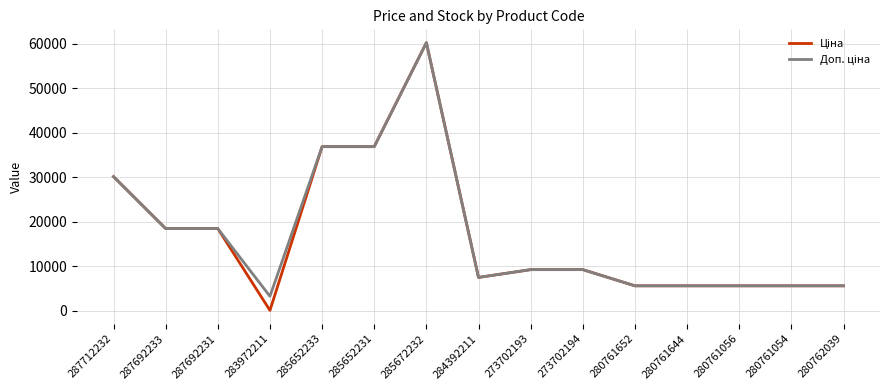

Which label corresponds to the smallest value in the chart?

283972211